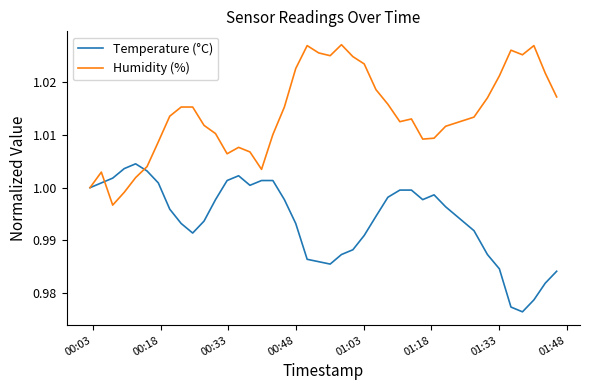

List the series in order of their peak value, highest first.

Humidity (%), Temperature (°C)